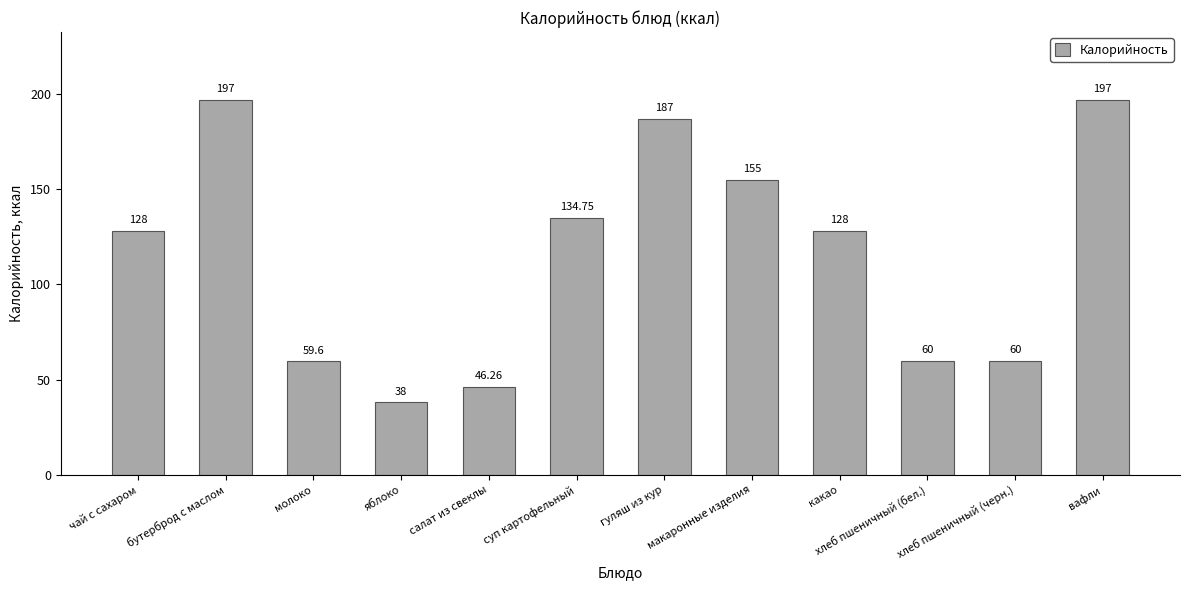

Reading left to right, list all the values displayed in this chart.

128.0	197.0	59.6	38.0	46.3	134.8	187.0	155.0	128.0	60.0	60.0	197.0